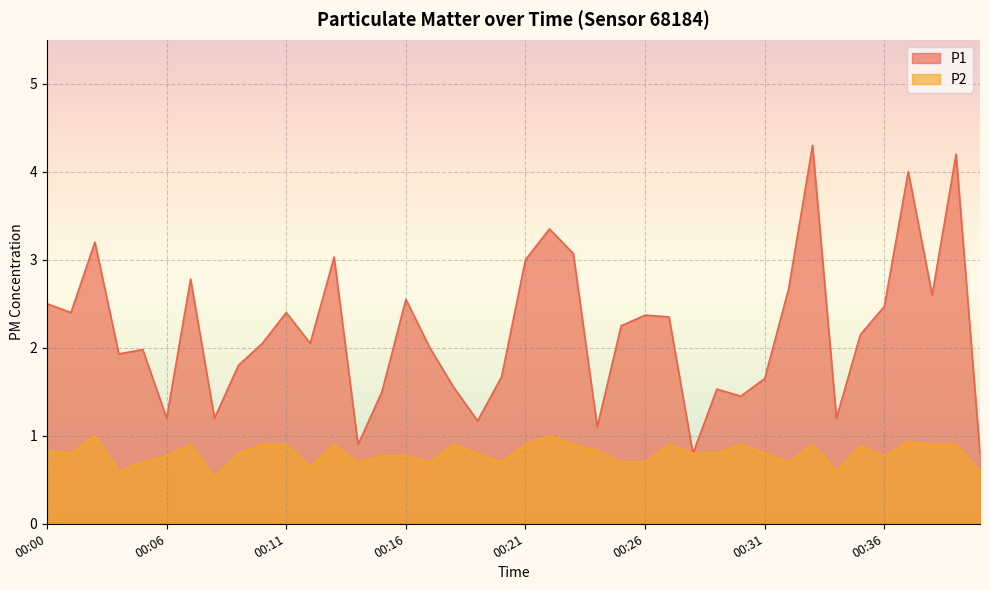

True or false: P1 has a value of 4.3 at 00:33.

True